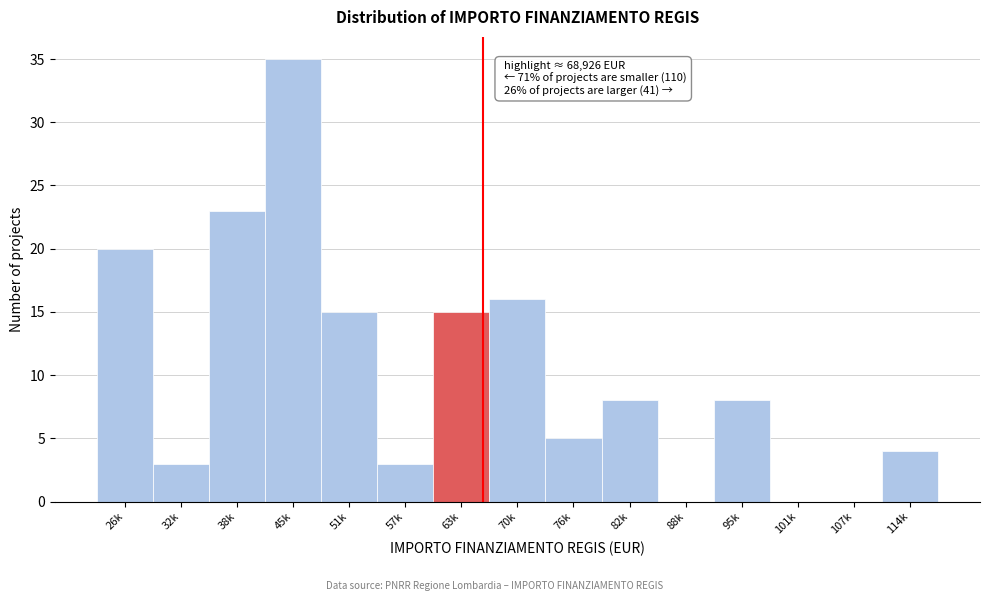

Reading left to right, extract all data points from this chart.

26k=20	32k=3	38k=23	45k=35	51k=15	57k=3	63k=15	70k=16	76k=5	82k=8	88k=0	95k=8	101k=0	107k=0	114k=4